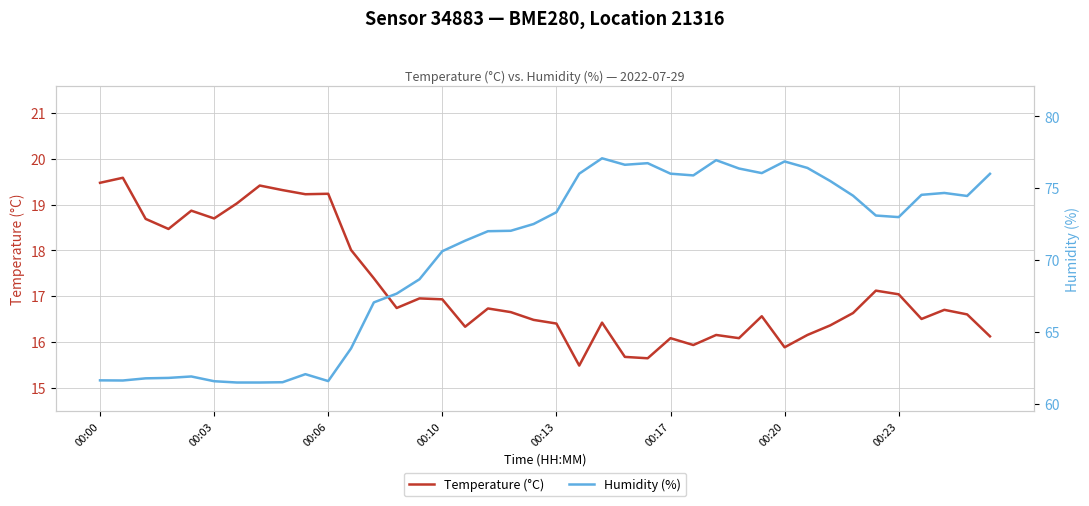

How many interior local valleys does the Humidity (%) series have?

7